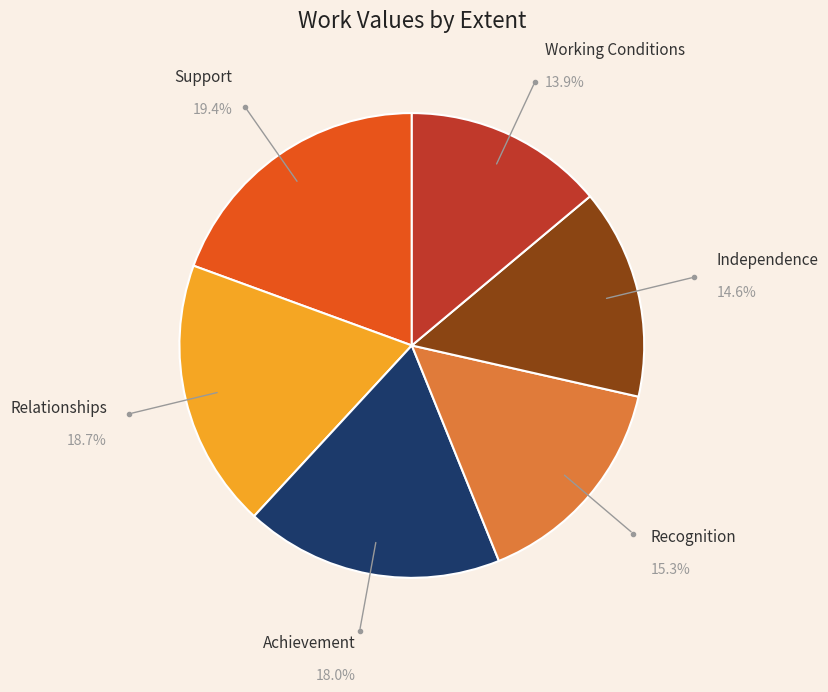

To the nearest percent, what percentage of the pie is Recognition?

15%